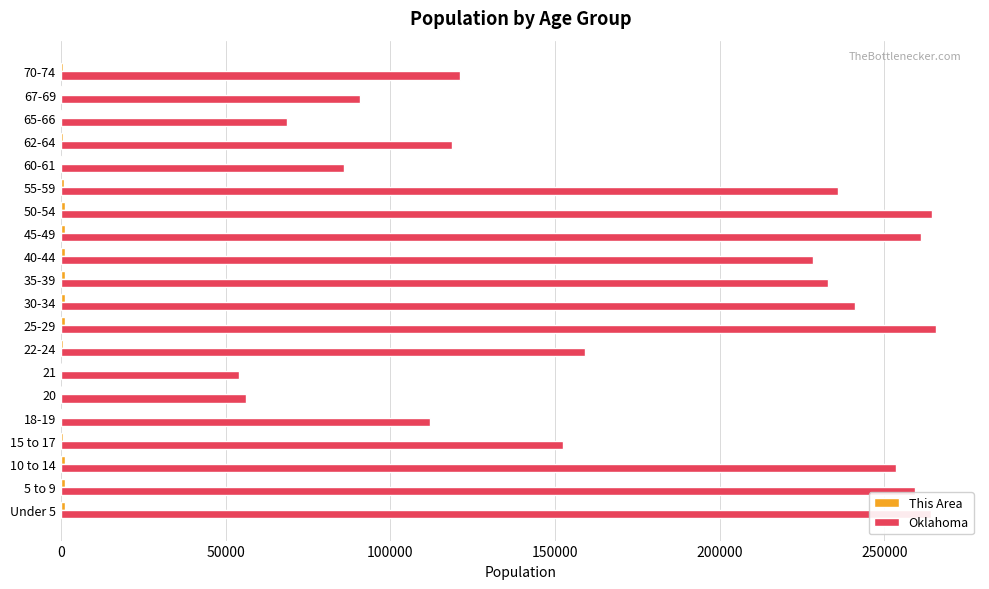

What is the sum of all Oklahoma values?

3525104